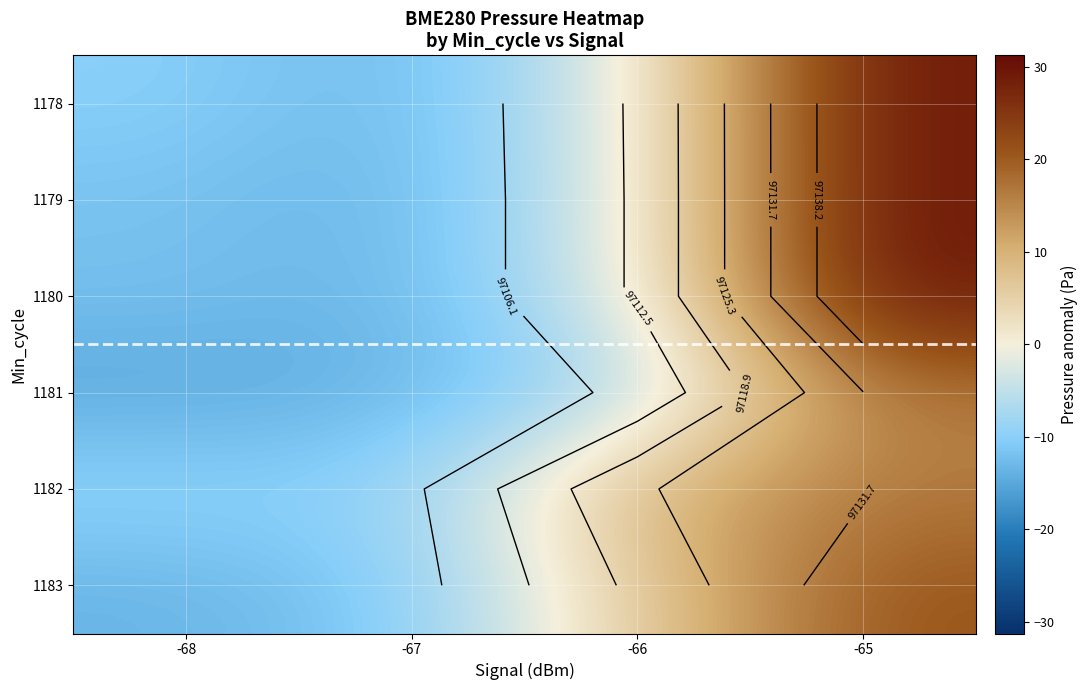

The value of 1178 at -68 is -15.3. True or false?

False